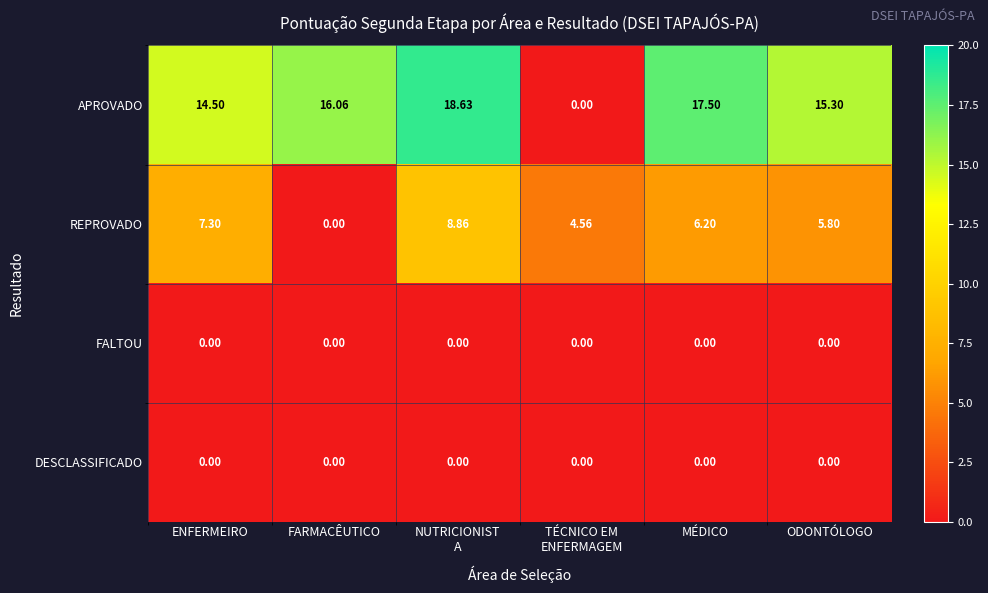

Which series has the largest total across all categories?

APROVADO